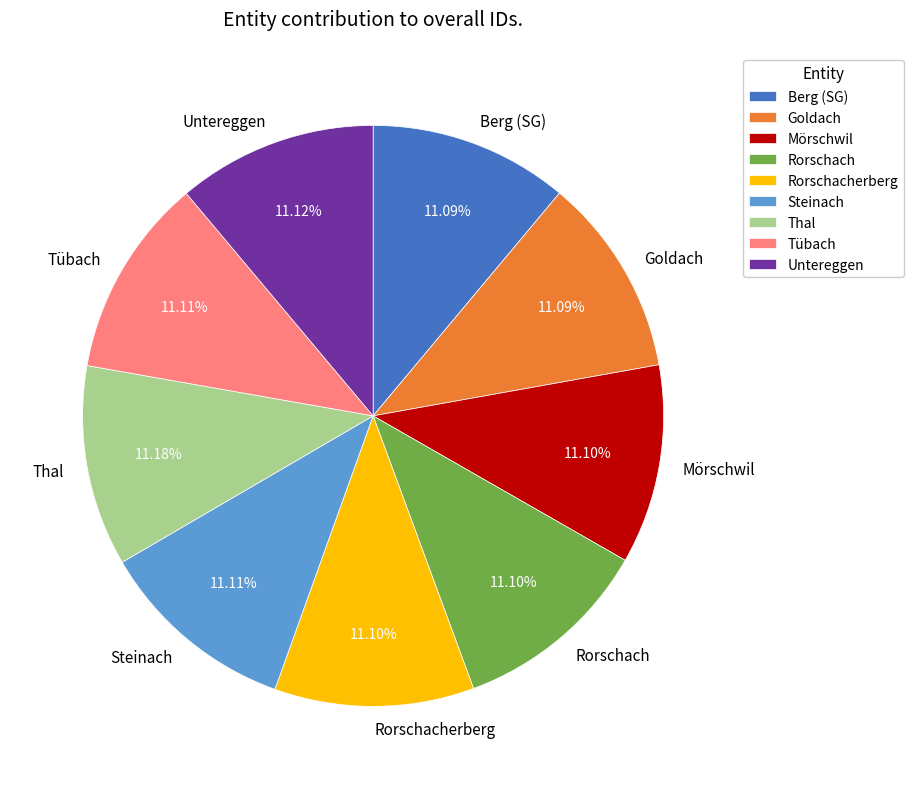

How many slices are in this pie chart?

9